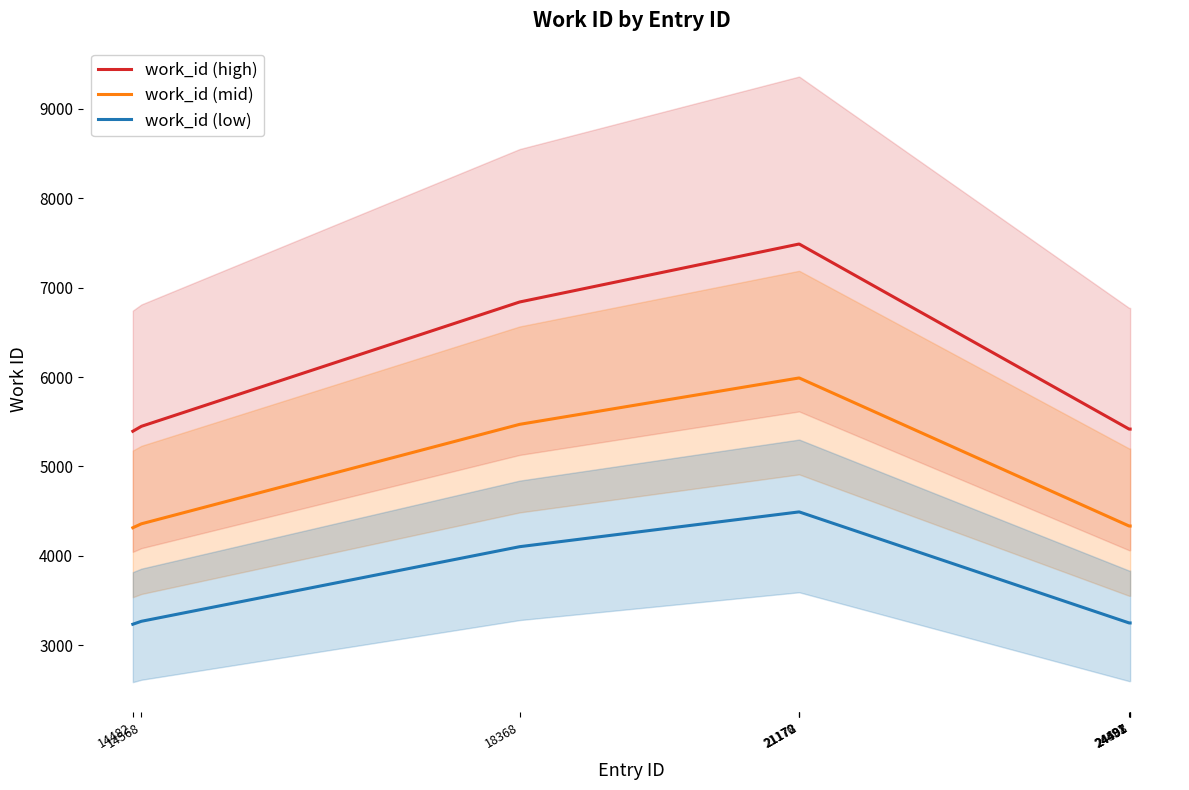

True or false: work_id (low) has more than 2 points higher than both neighbors.

False